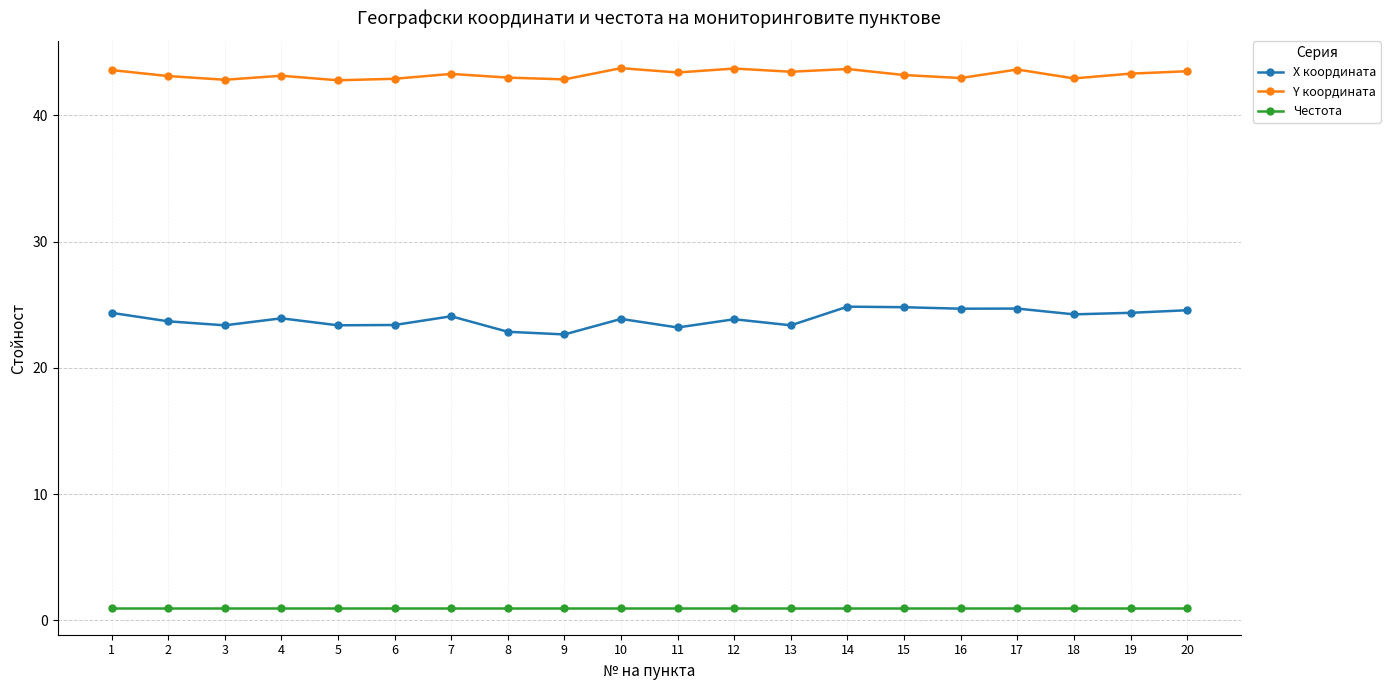

What is the difference between the maximum and minimum values in the X координата series?

2.2